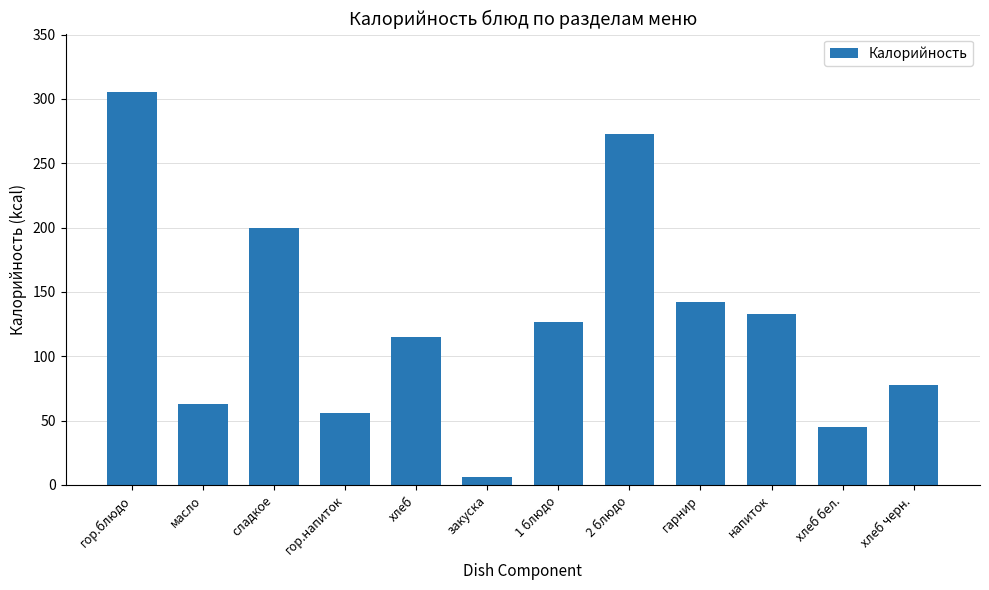

What is the difference between the maximum and minimum values?

299